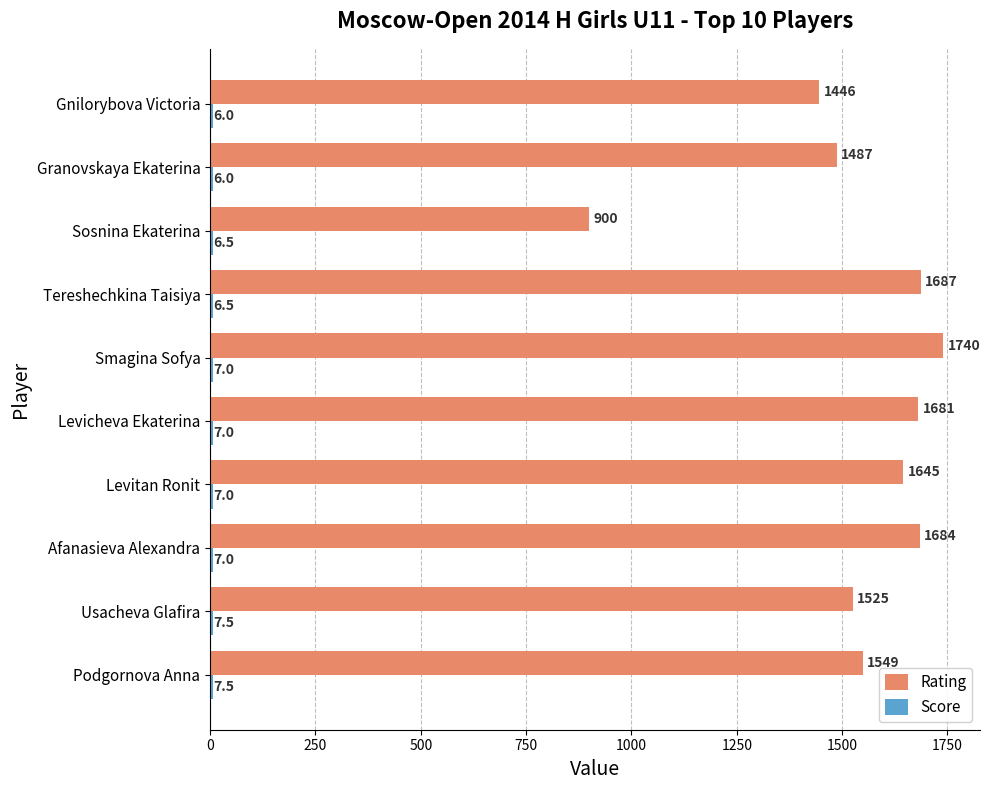

What is the smallest value displayed?

6.0